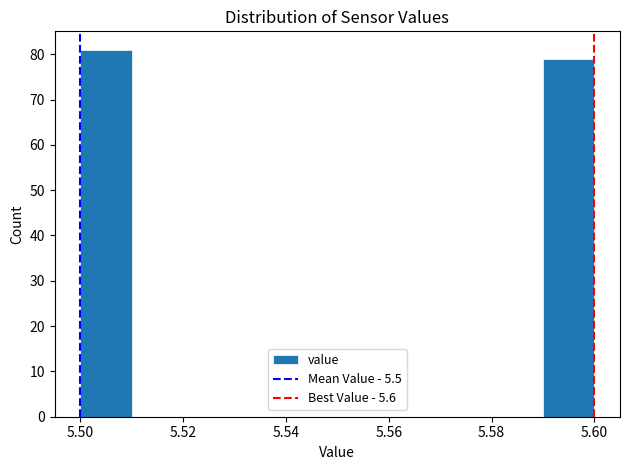

How tall is the bar that spans 5.50 to 5.51 on the x-axis? The values are not printed on the chart, so give them approximately, as read against the axis.

81